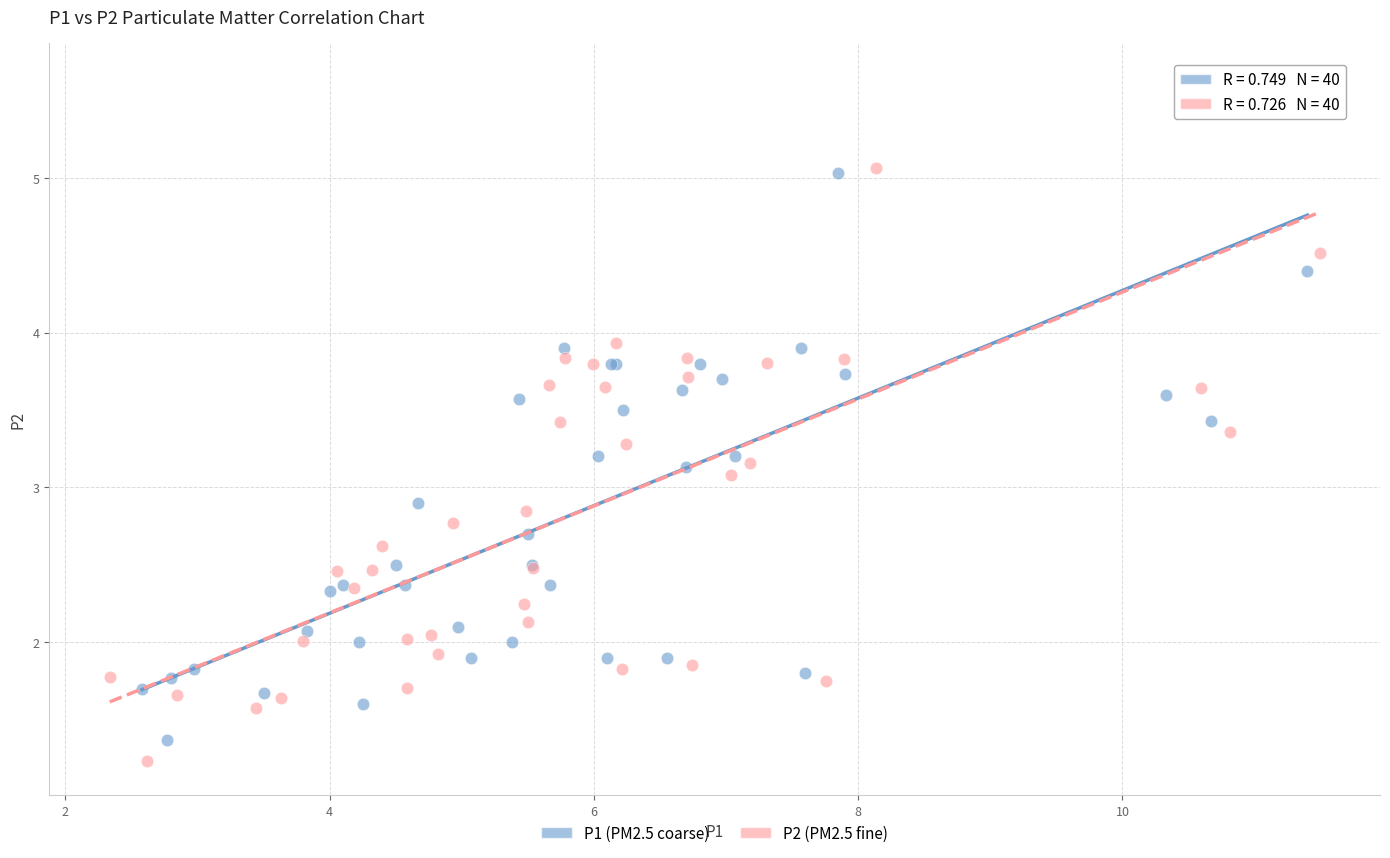

Which series has the largest Y range (max minus min)?

P2 (PM2.5 fine)